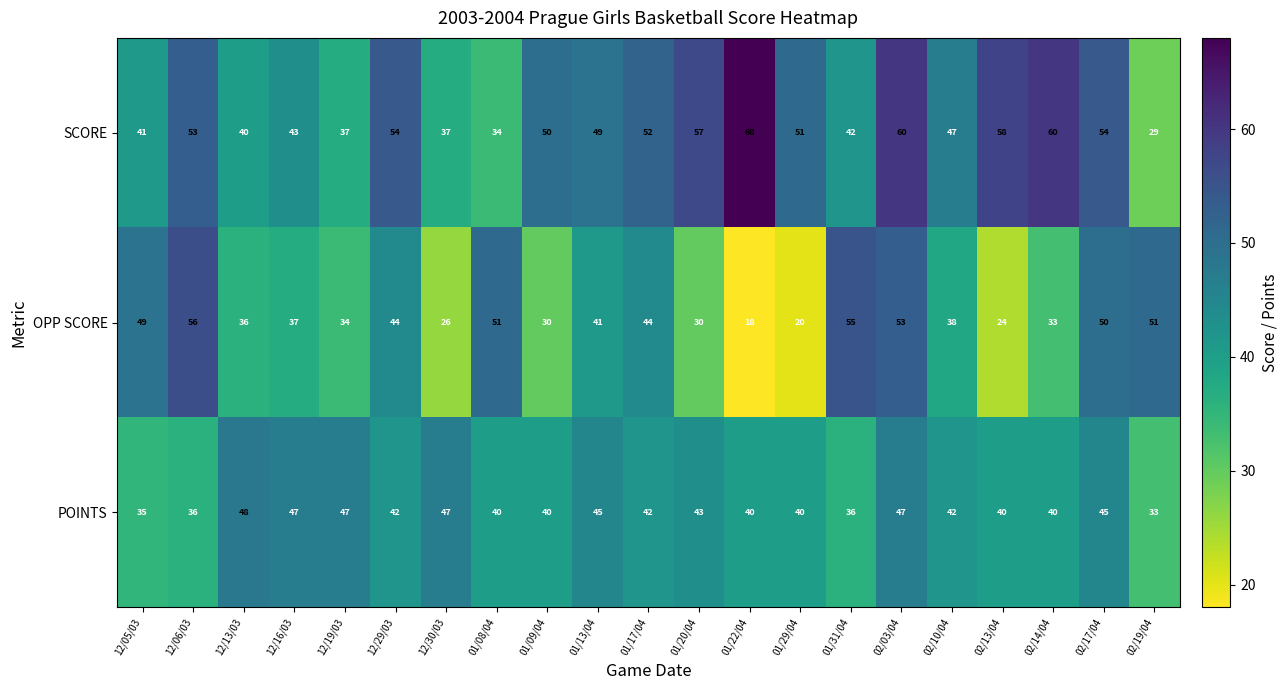

What is the total value across all series at 02/13/04?

122